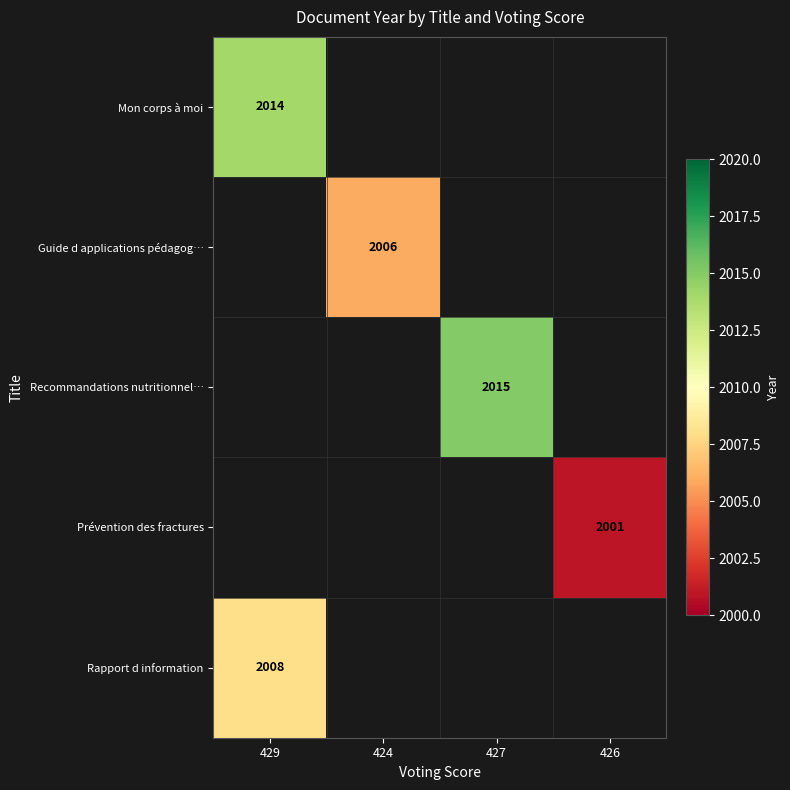

True or false: Rapport d information has a value of 1142 at 429.

False